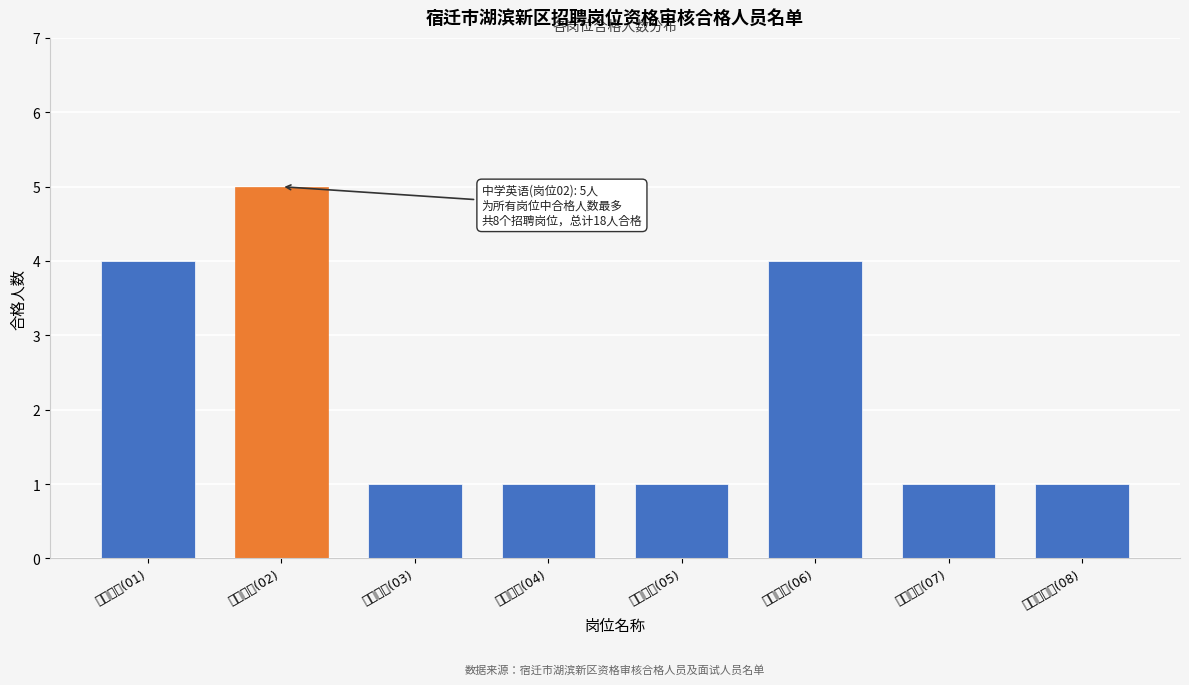

Reading left to right, transcribe all the data shown in this chart.

中学语文(01)=4	中学英语(02)=5	中学数学(03)=1	中学政治(04)=1	中学地理(05)=1	中学物理(06)=4	中学生物(07)=1	幼儿园园长(08)=1